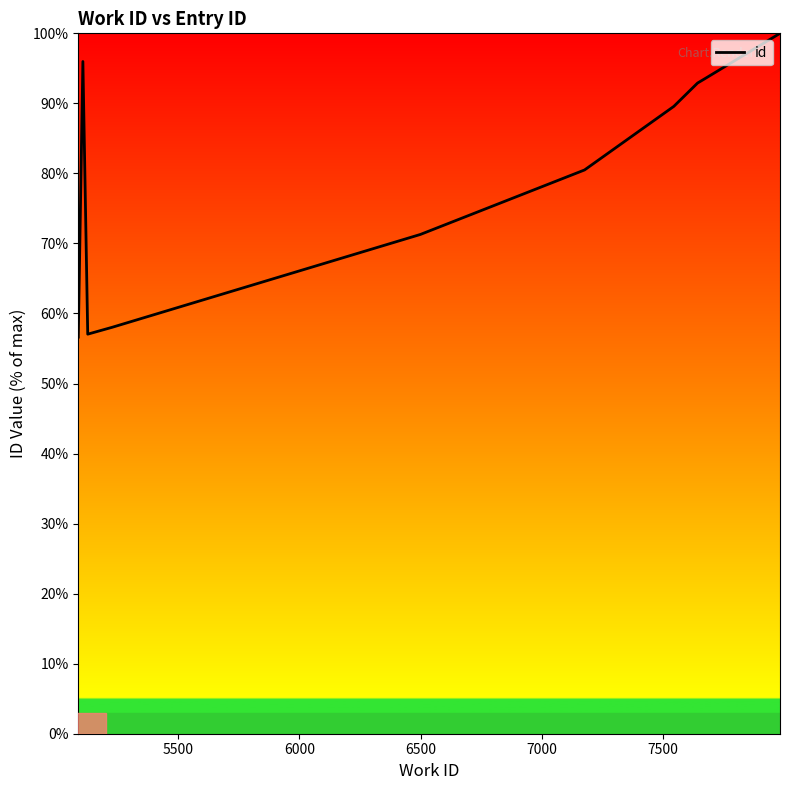

Reading left to right, extract all data points from this chart.

56.6	96.0	57.0	58.0	71.3	80.5	89.6	92.9	93.5	100.0